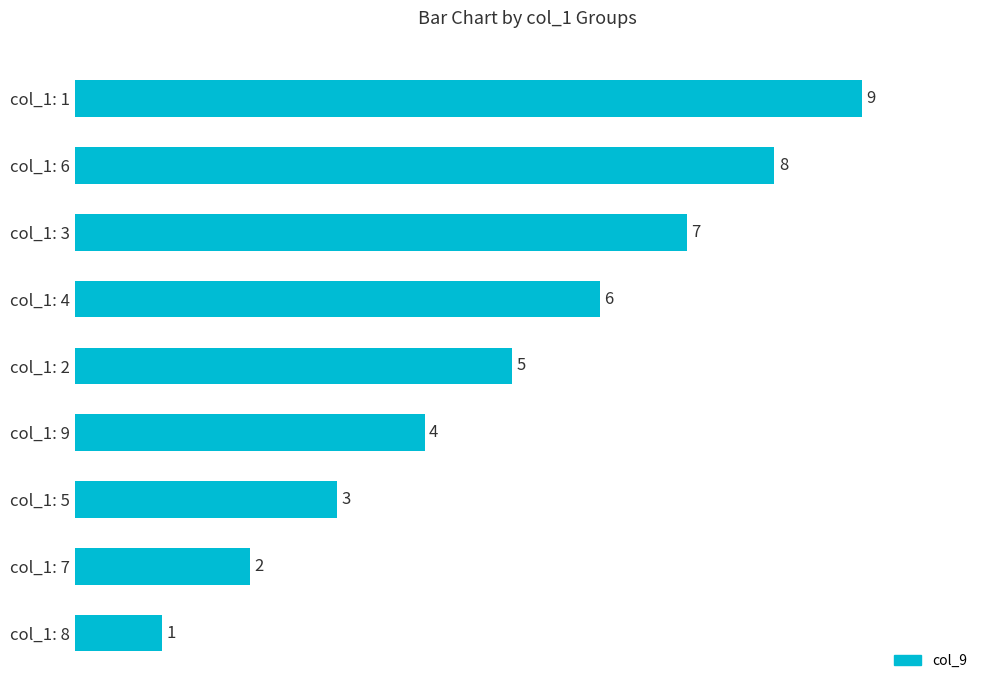

List the labels in order of value, largest first.

col_1: 1, col_1: 6, col_1: 3, col_1: 4, col_1: 2, col_1: 9, col_1: 5, col_1: 7, col_1: 8